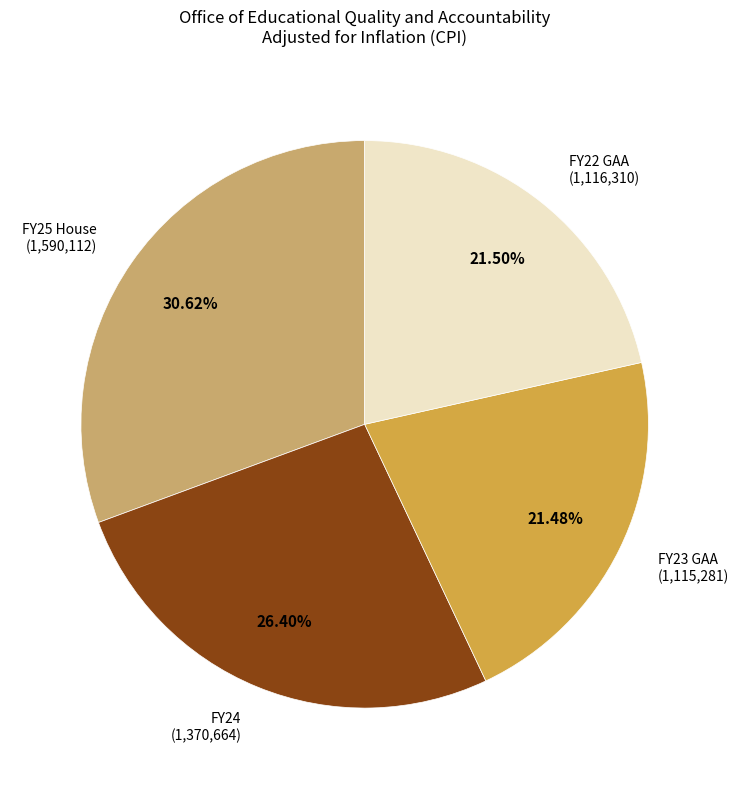

Does FY24 represent more than half of the total?

No